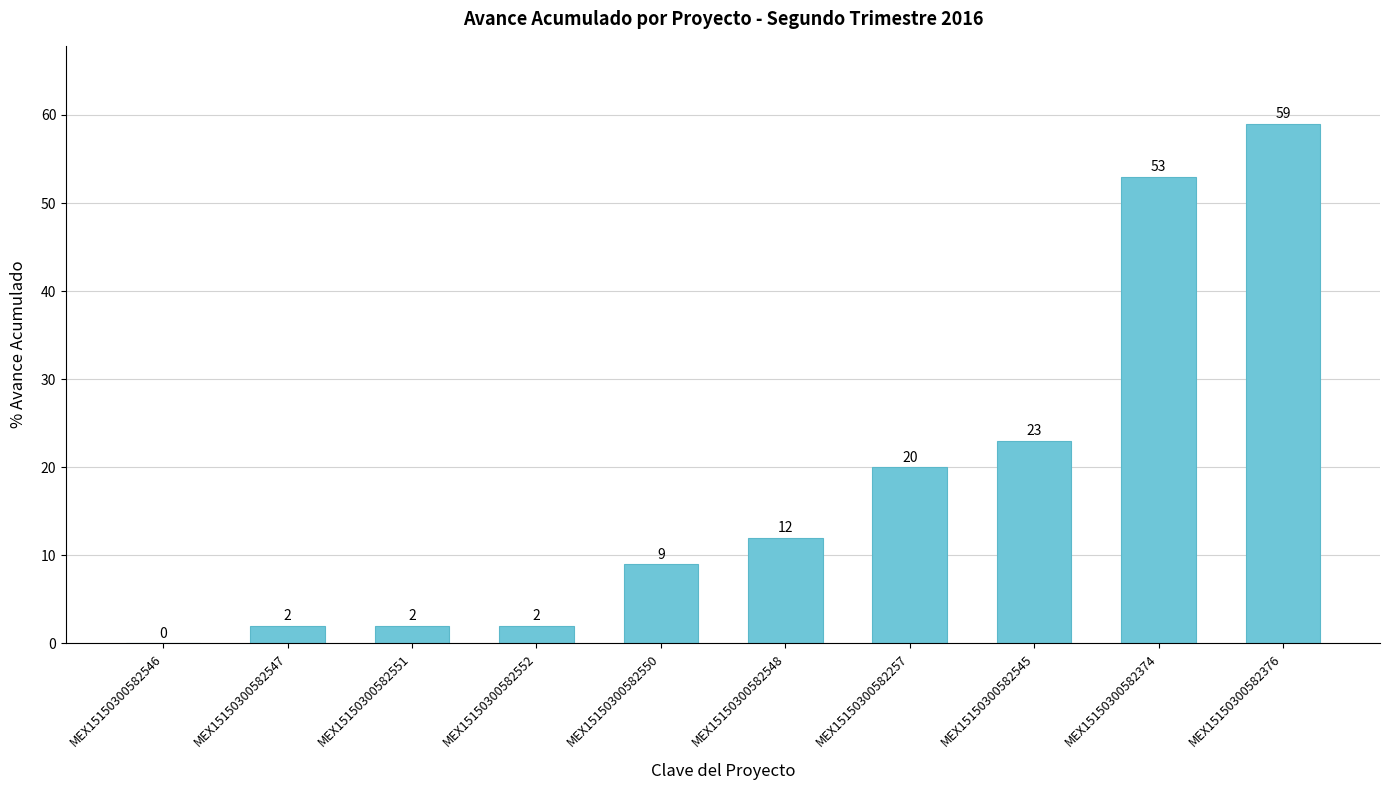

Where is the data nearest to the value 29?

MEX15150300582545